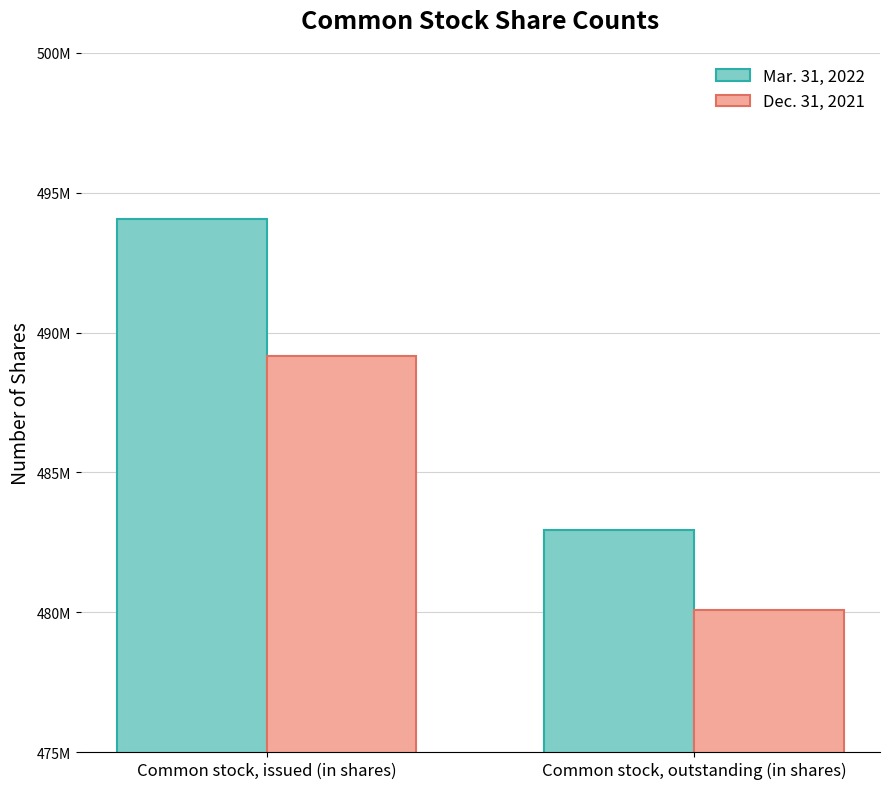

What is the label of the 1st bar from the right?

Common stock, outstanding (in shares)